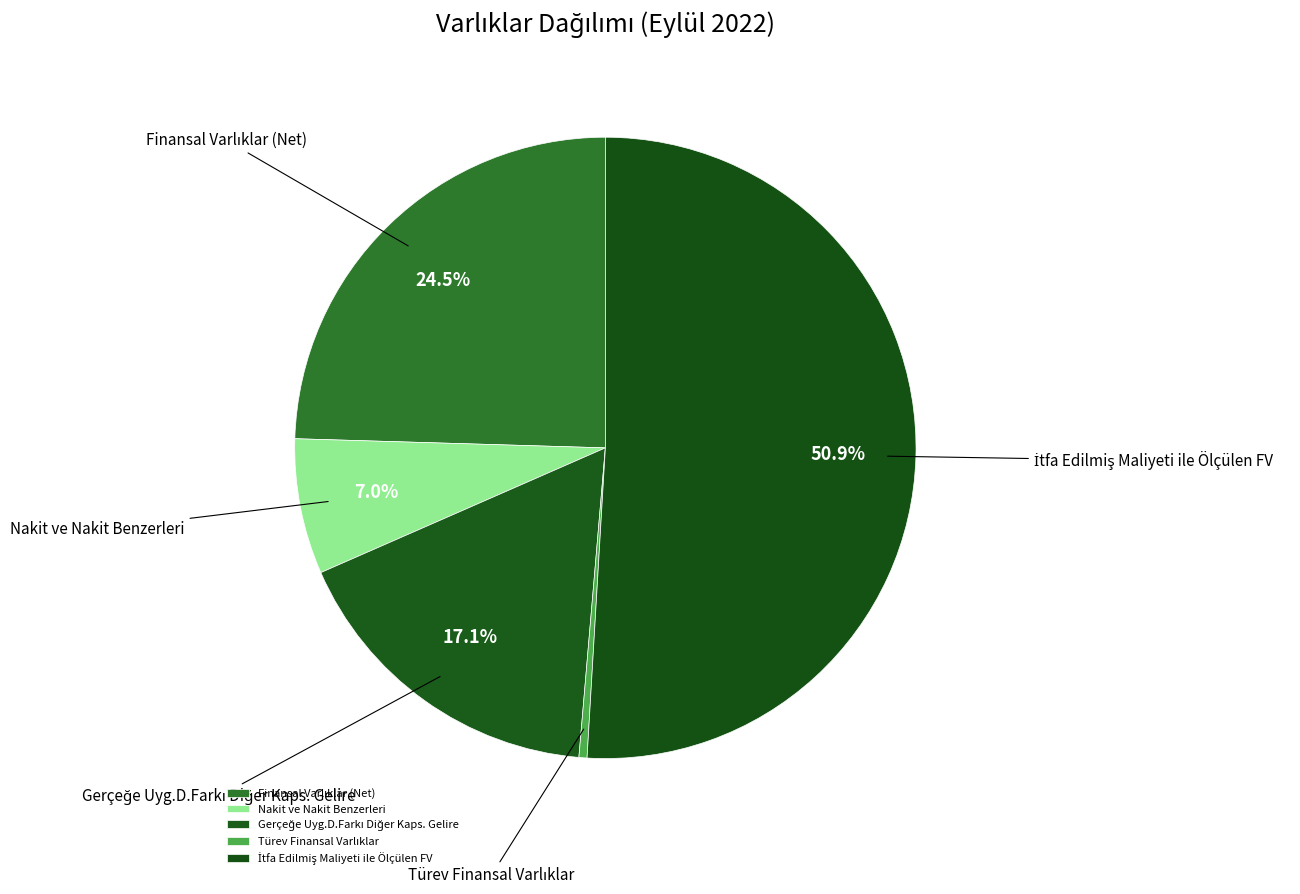

Is there a majority slice in this chart?

Yes